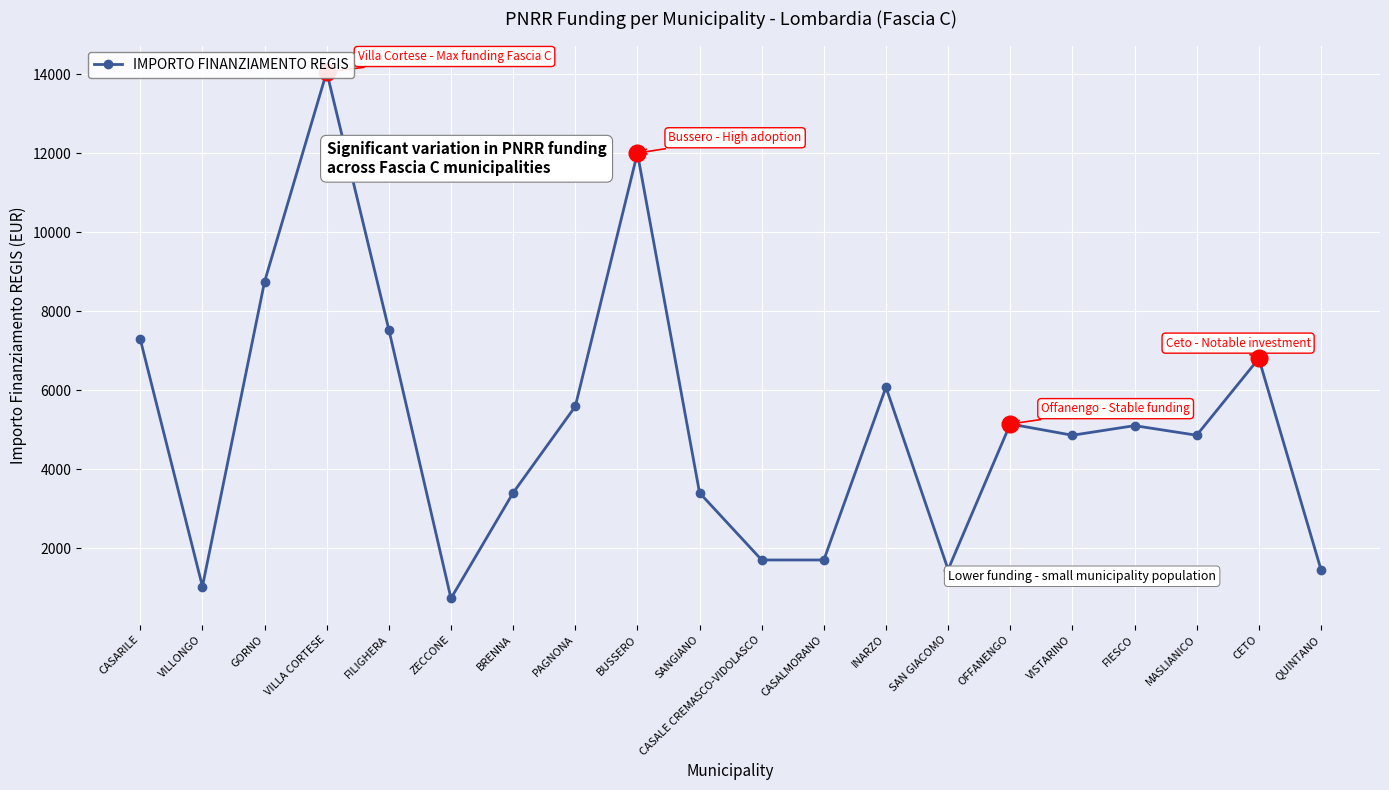

True or false: there are more than 1 points higher than both neighbors.

True